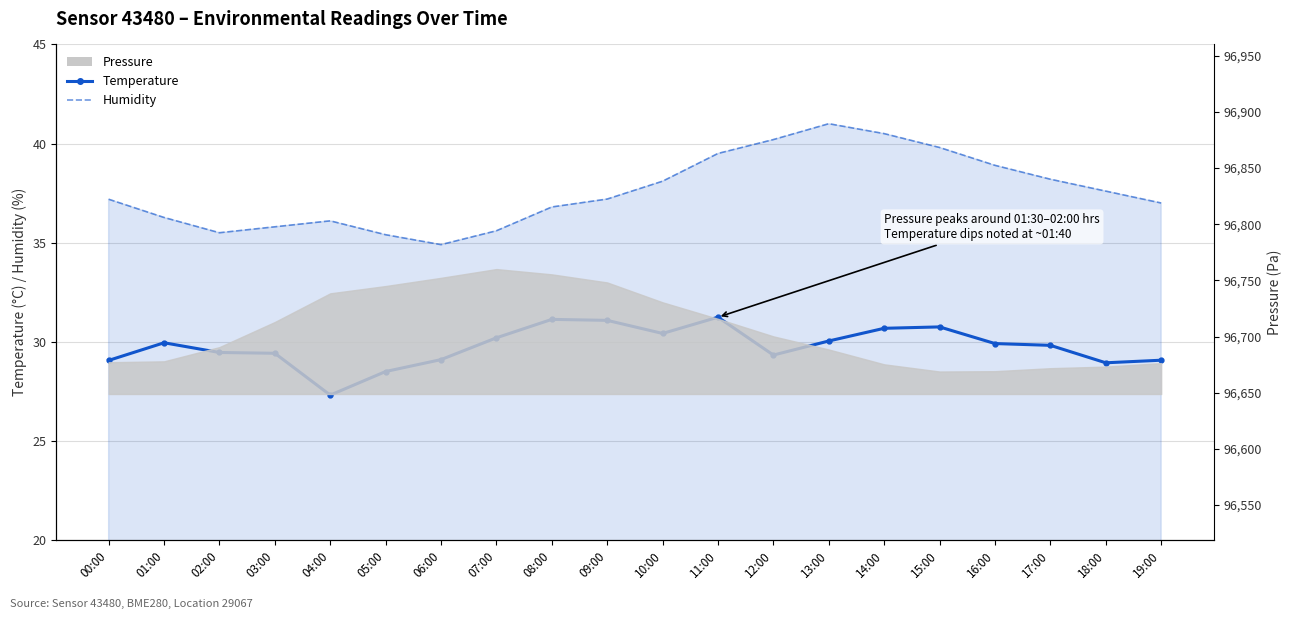

What is the difference between the highest and lowest values at 15:00?

9.0